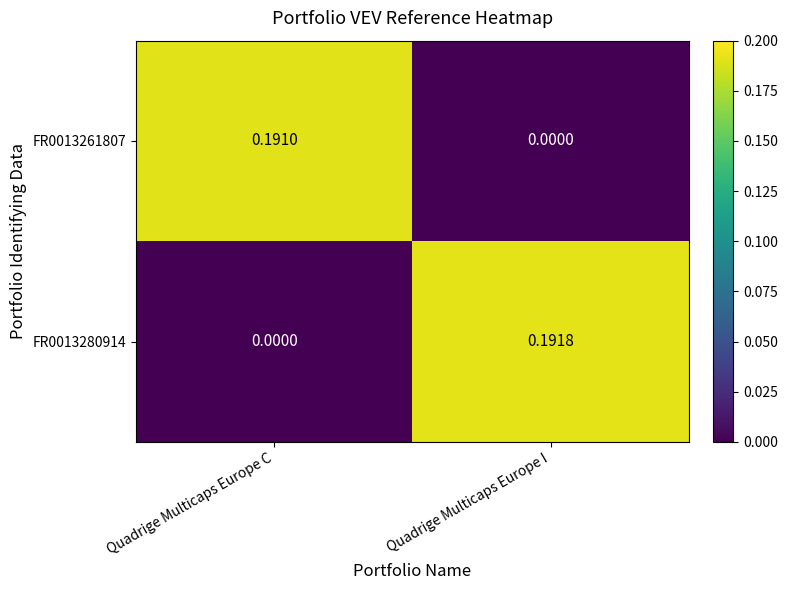

How many series are shown in this chart?

2